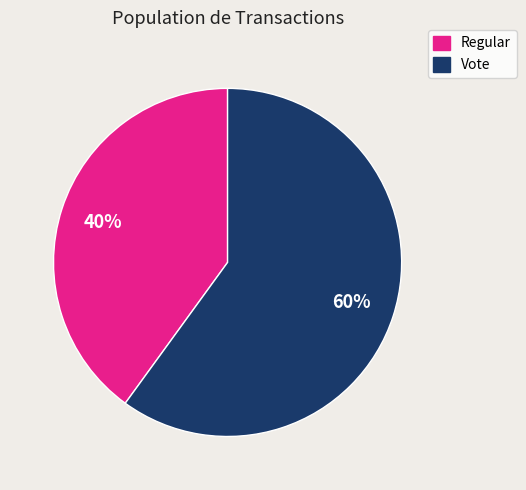

Which category has the biggest portion of the pie?

Vote